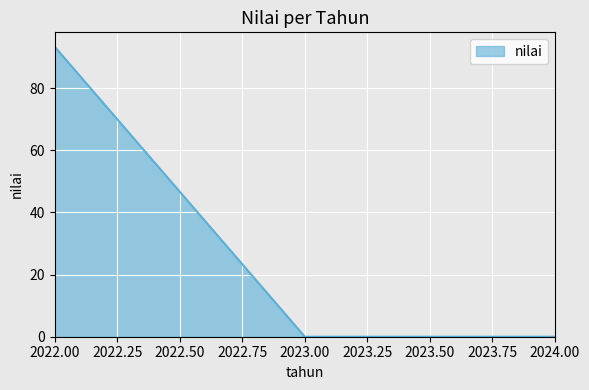

Reading right to left, transcribe all the data shown in this chart.

2024.00=0.0	2023.00=0.0	2022.00=93.3